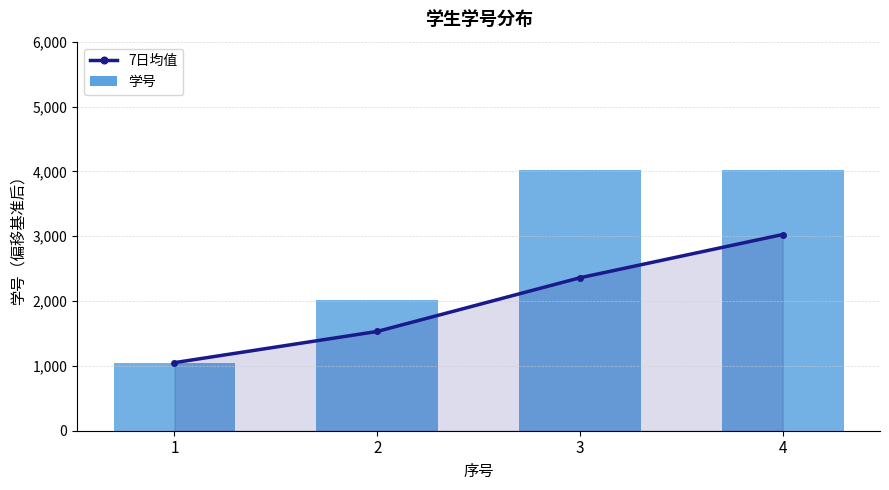

Which label corresponds to the largest value in the chart?

4